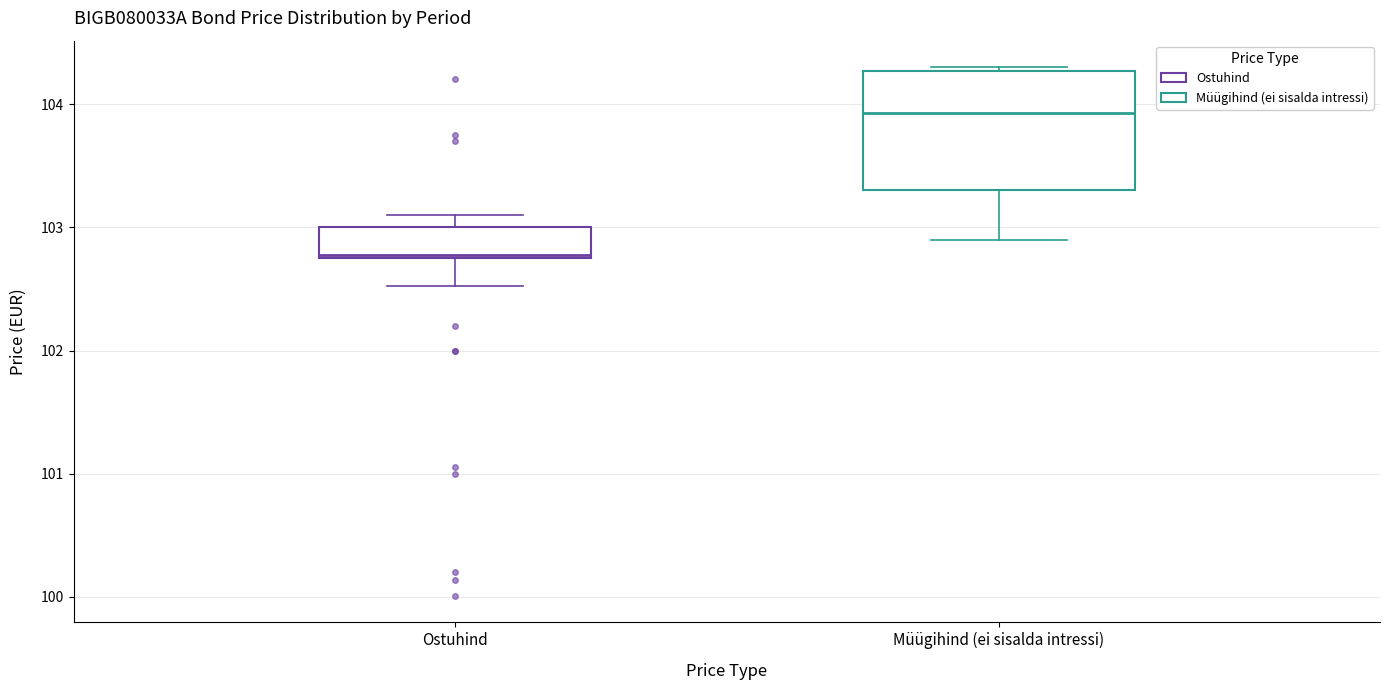

Which box is the tallest, from its lower edge to its upper edge?

Müügihind (ei sisalda intressi)